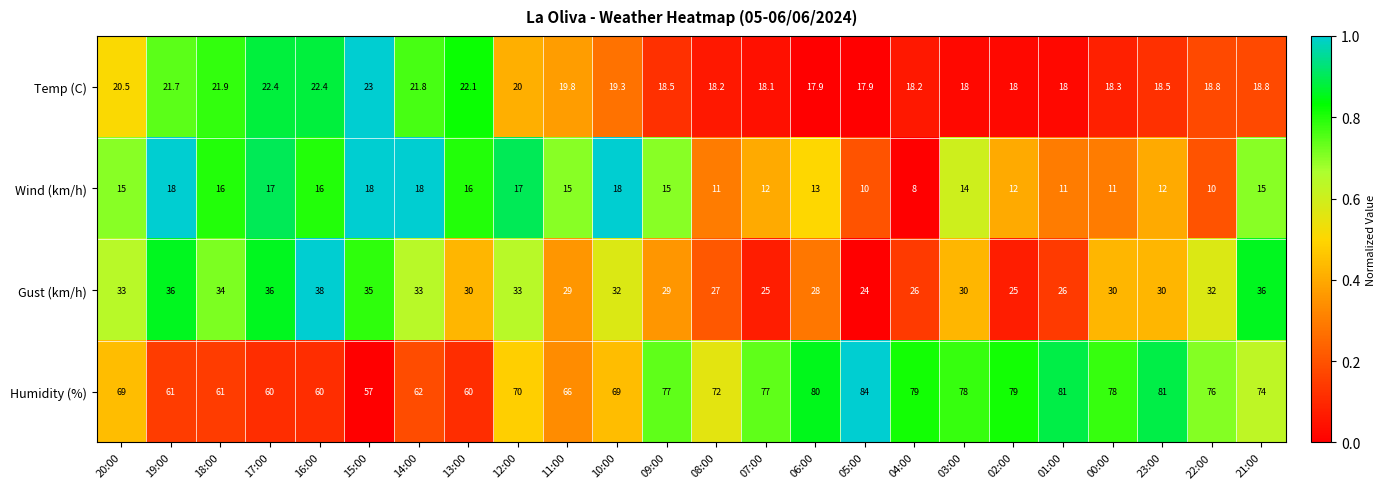

Between 08:00 and 05:00, which series saw the biggest shift?

Humidity (%)